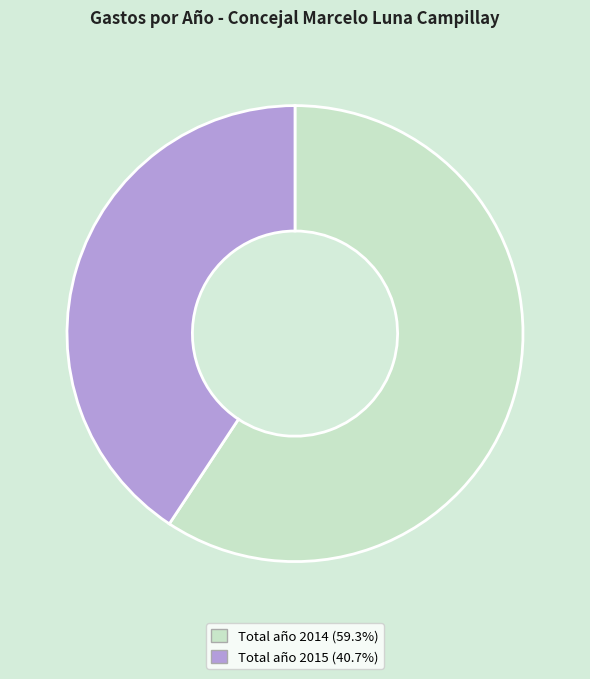

Do Total año 2014 (59.3%) and Total año 2015 (40.7%) together represent more than half of the pie?

Yes